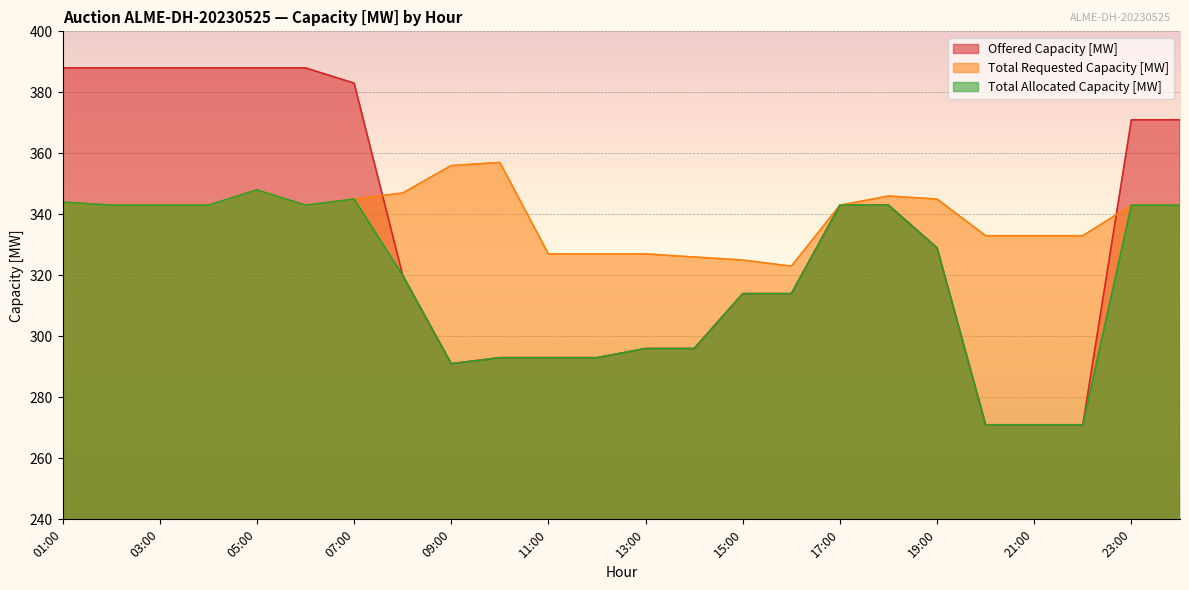

What is the value of the Total Requested Capacity [MW] point at the 21st from the left?

333